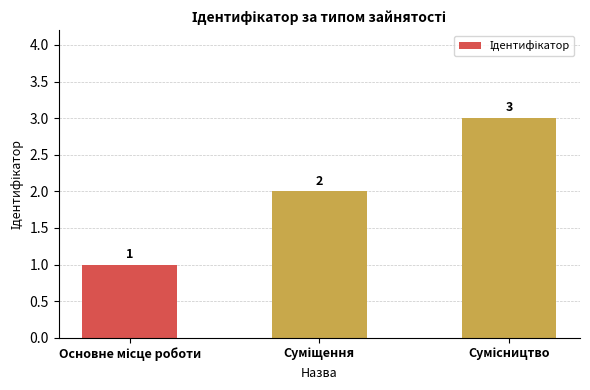

What is the average value?

2